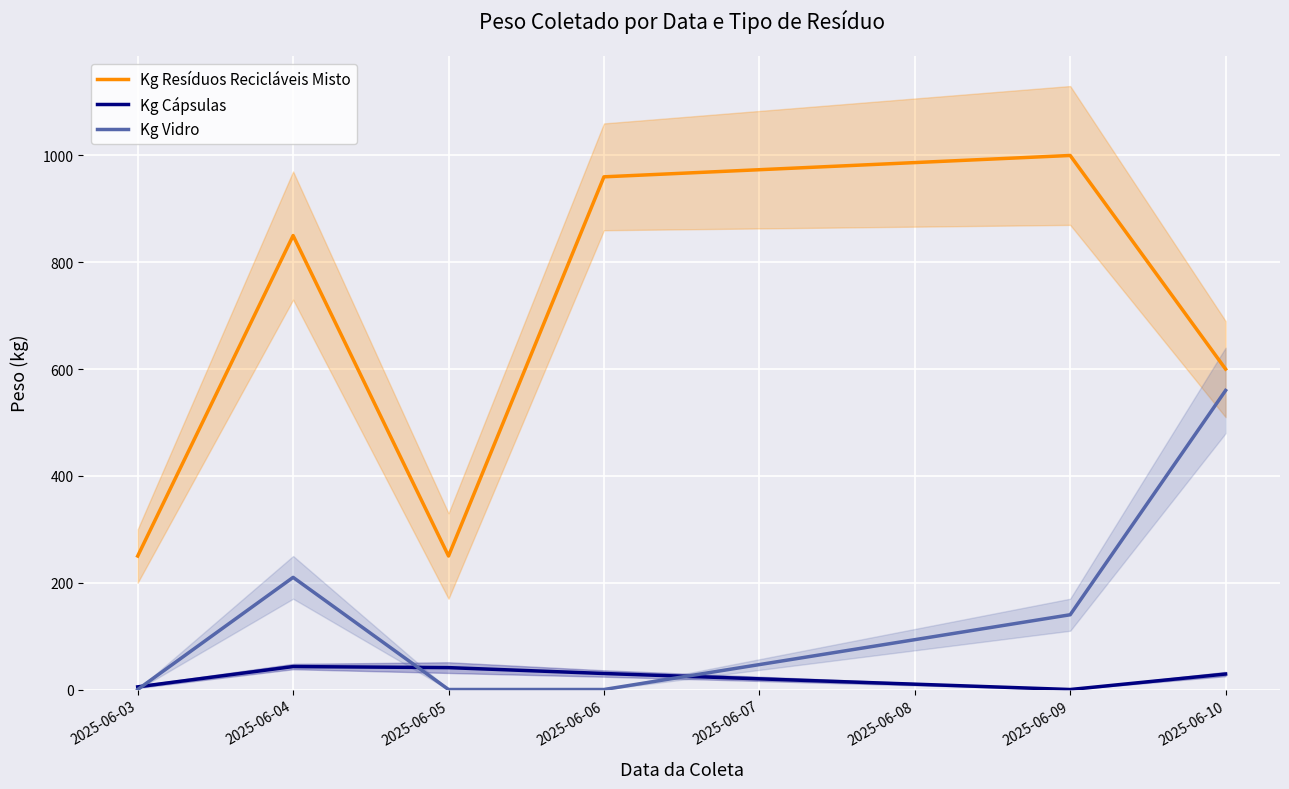

True or false: Kg Resíduos Recicláveis Misto and Kg Vidro cross at least once.

False